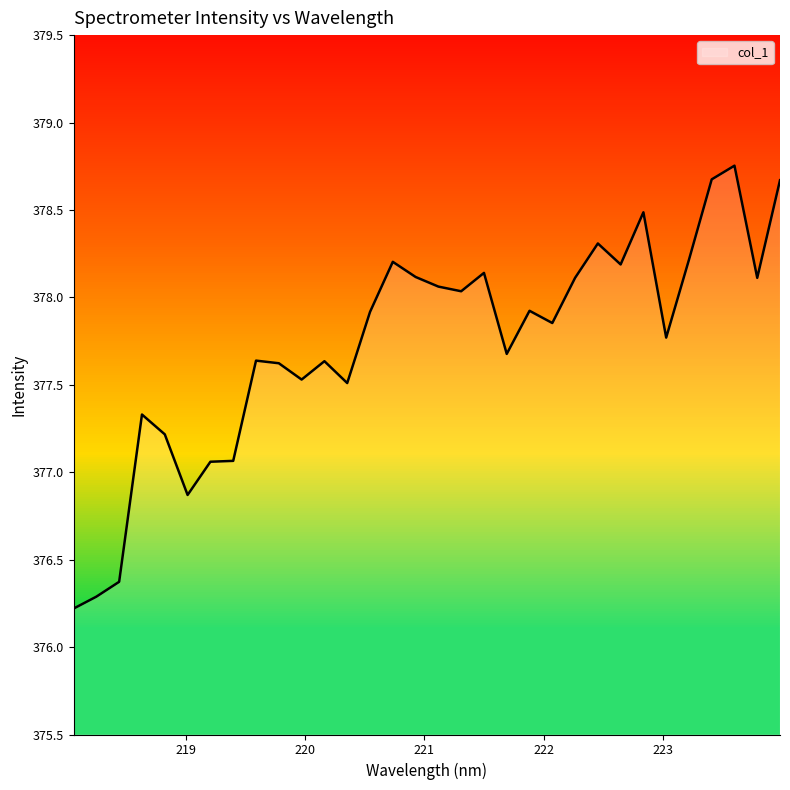

What is the difference between the maximum and minimum values?

2.5